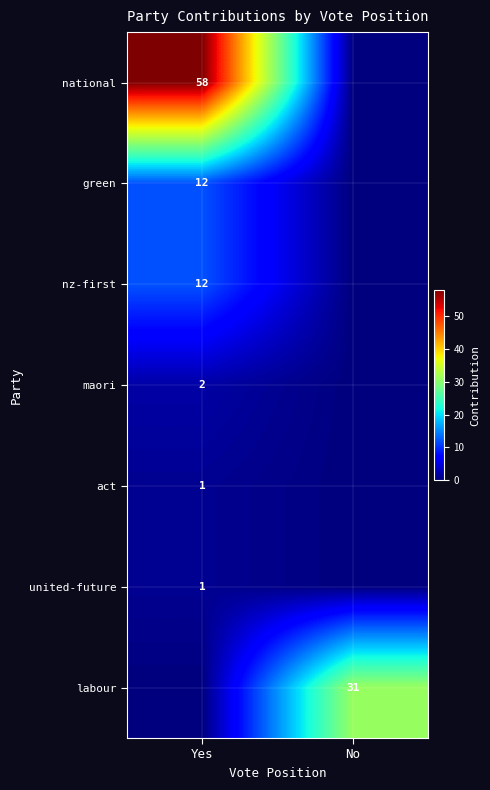

Which category has the highest value across all series?

Yes